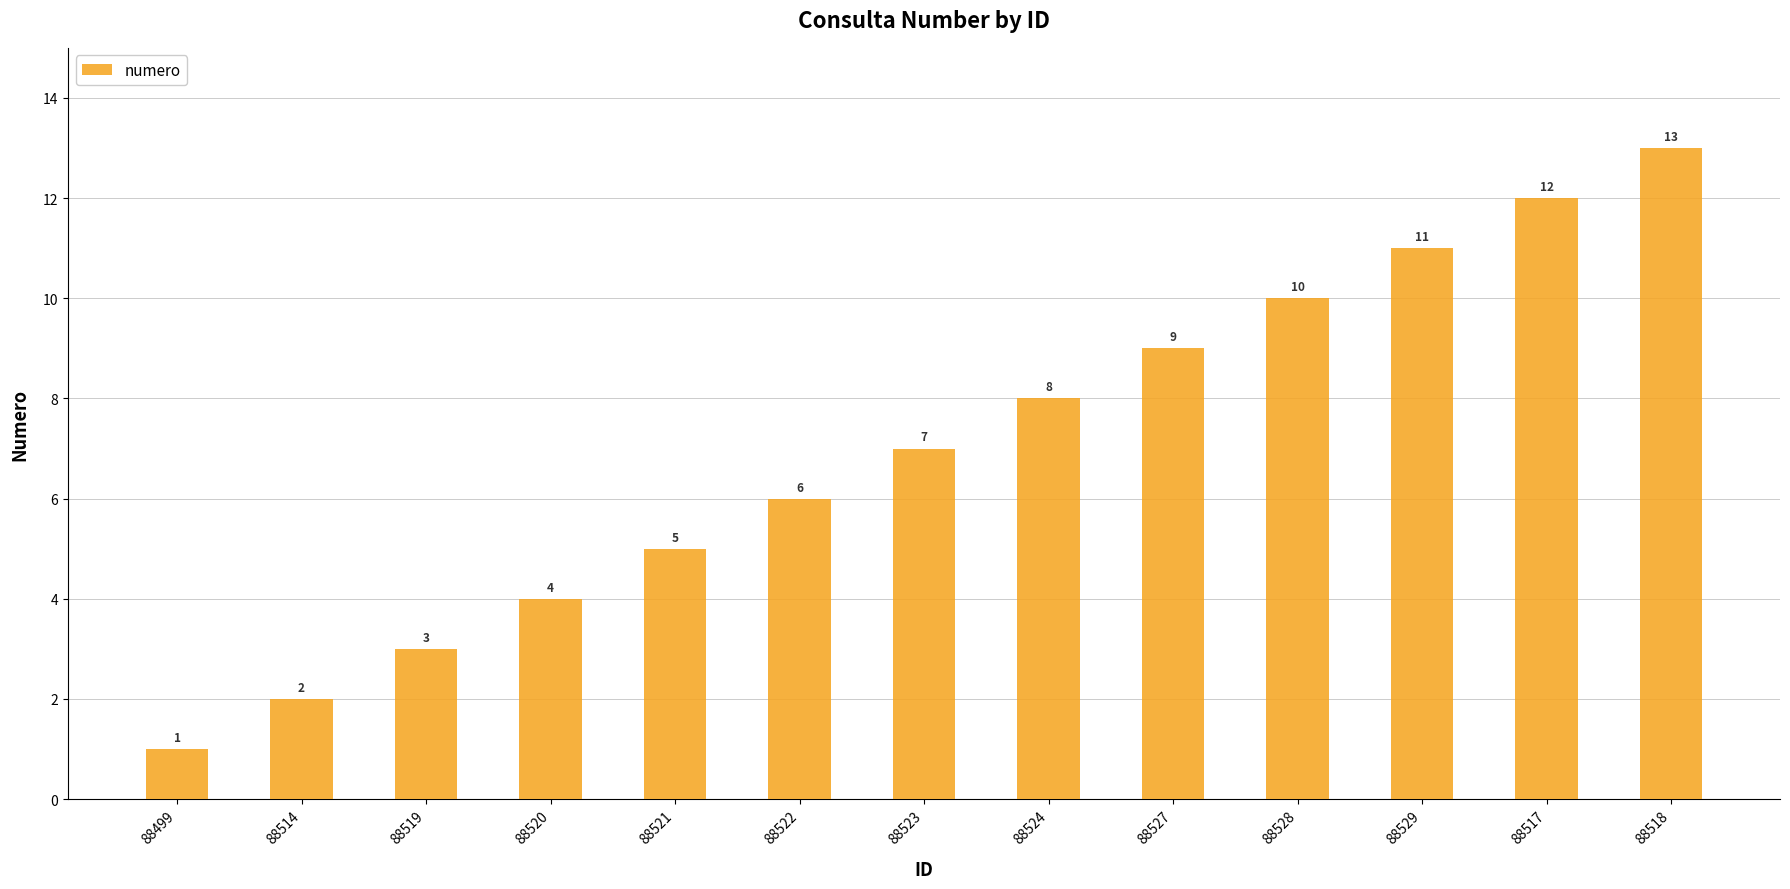

Approximately how many times larger is the value at 88524 compared to 88499?

8.0